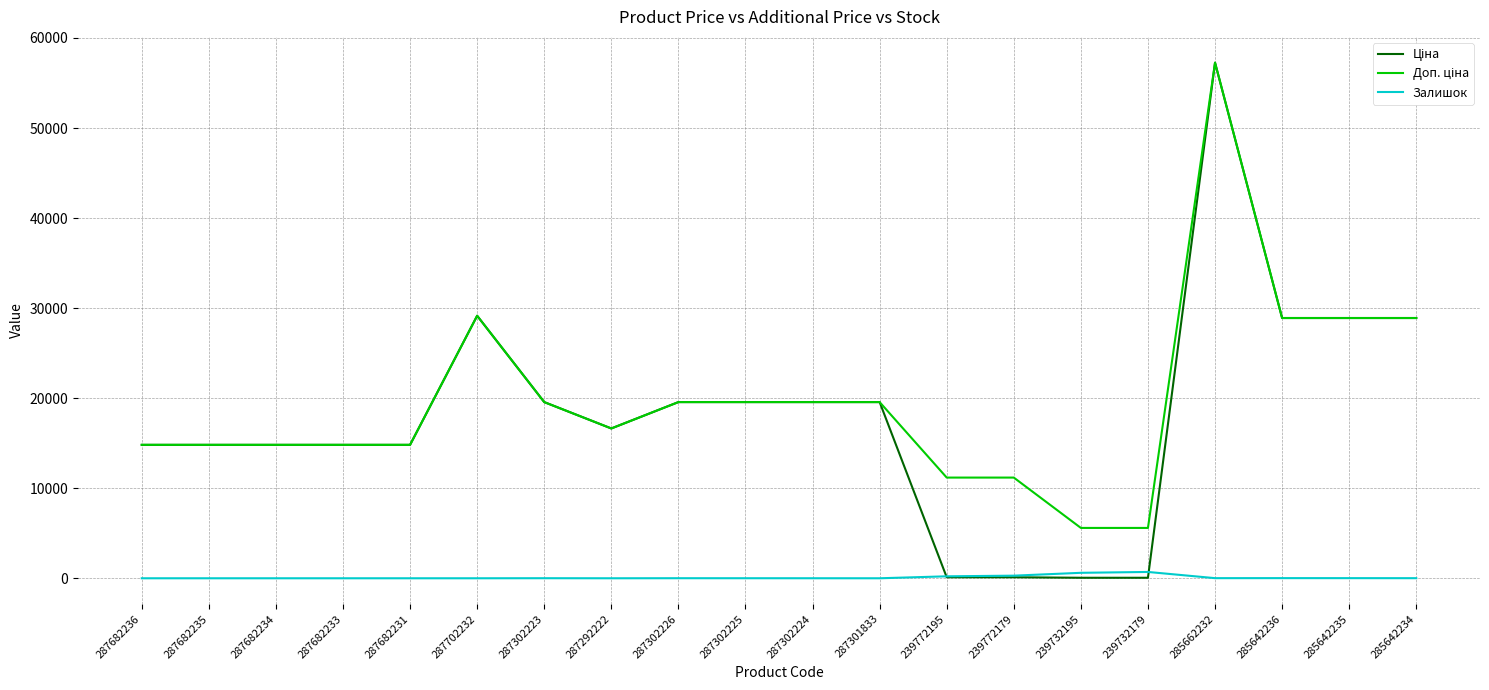

At which category is the sum across all series the highest?

285662232